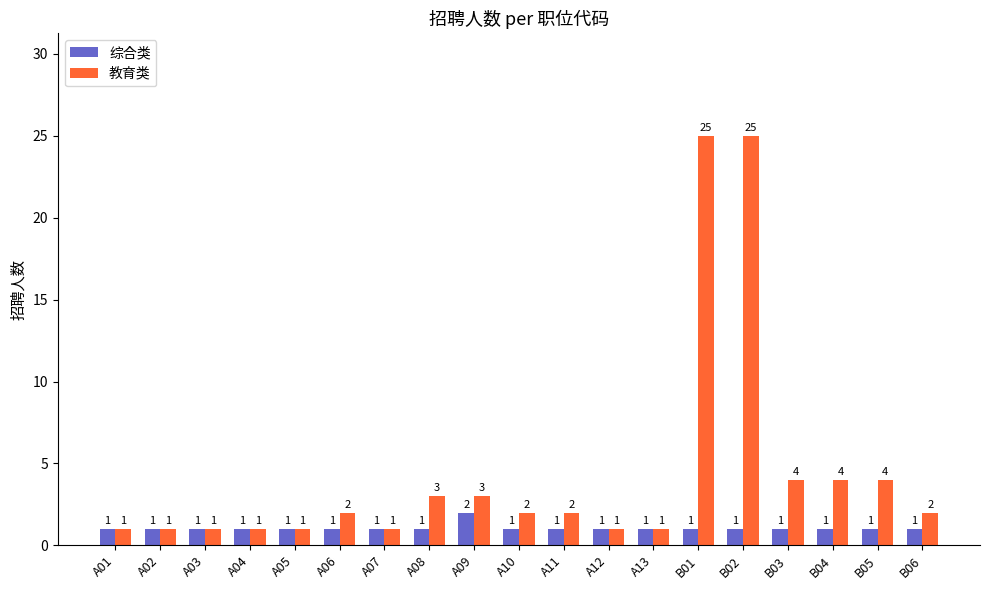

What is the average value of the 教育类 series?

4